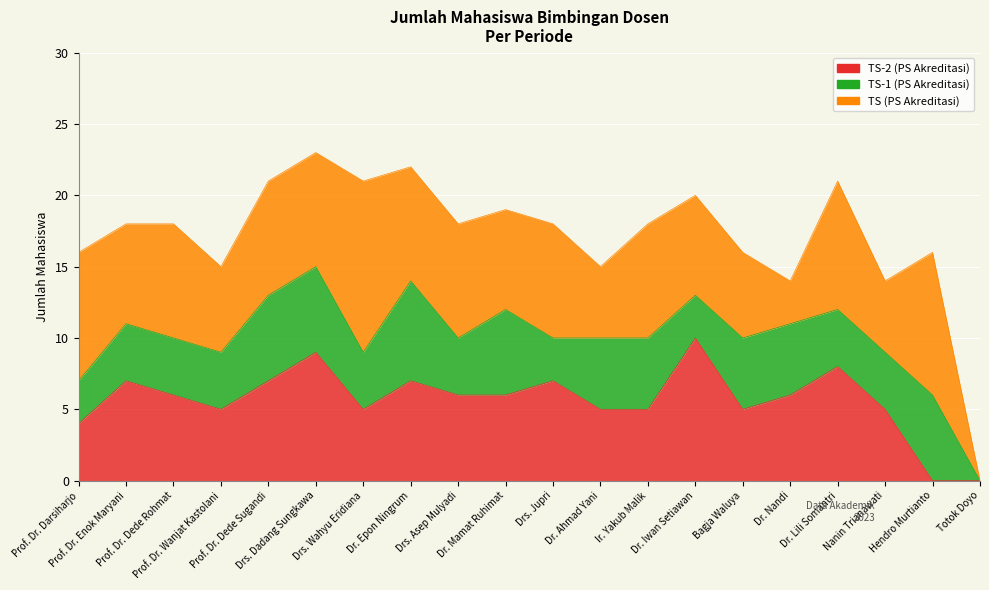

Reading right to left, list all the values displayed in this chart.

TS-2 (PS Akreditasi): 0	0	5	8	6	5	10	5	5	7	6	6	7	5	9	7	5	6	7	4
TS-1 (PS Akreditasi): 0	6	4	4	5	5	3	5	5	3	6	4	7	4	6	6	4	4	4	3
TS (PS Akreditasi): 0	10	5	9	3	6	7	8	5	8	7	8	8	12	8	8	6	8	7	9